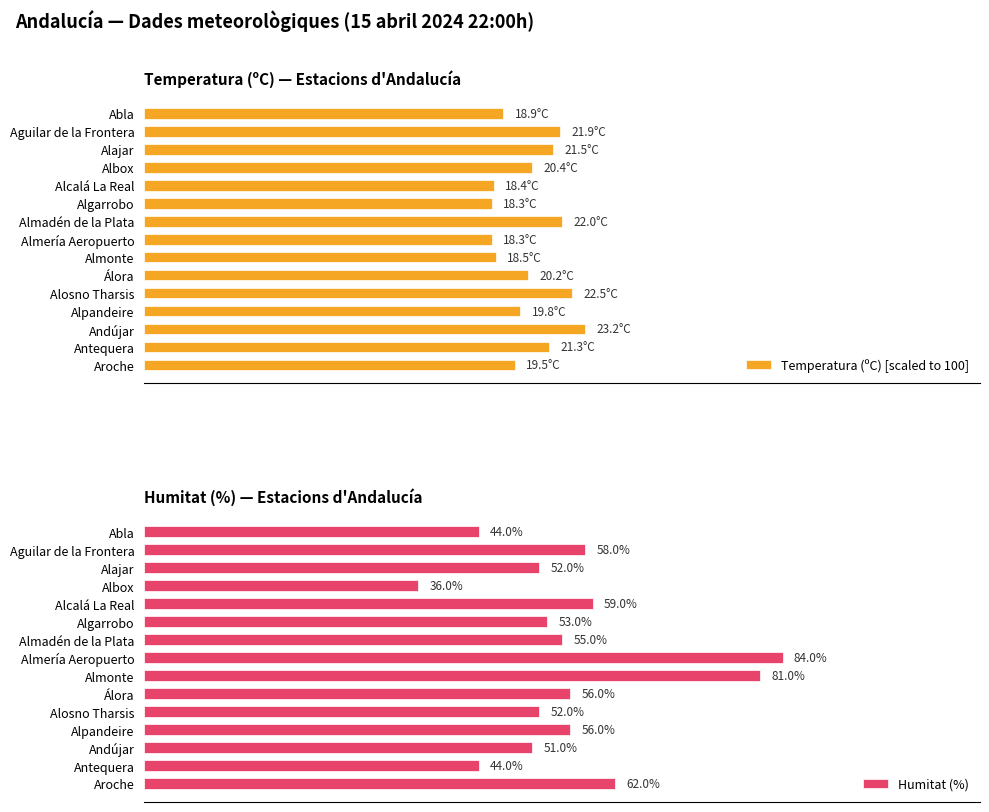

Where is Humitat (%) nearest to the value 60?

Alcalá La Real